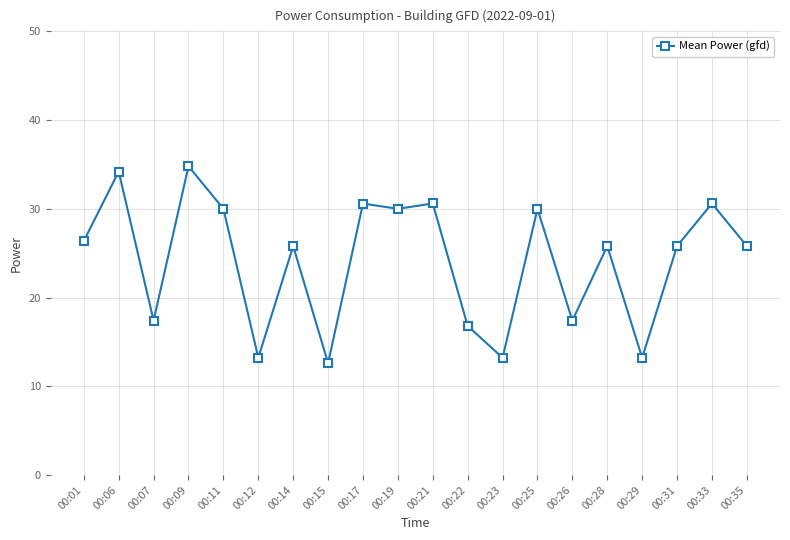

How many data points does each series have?

20